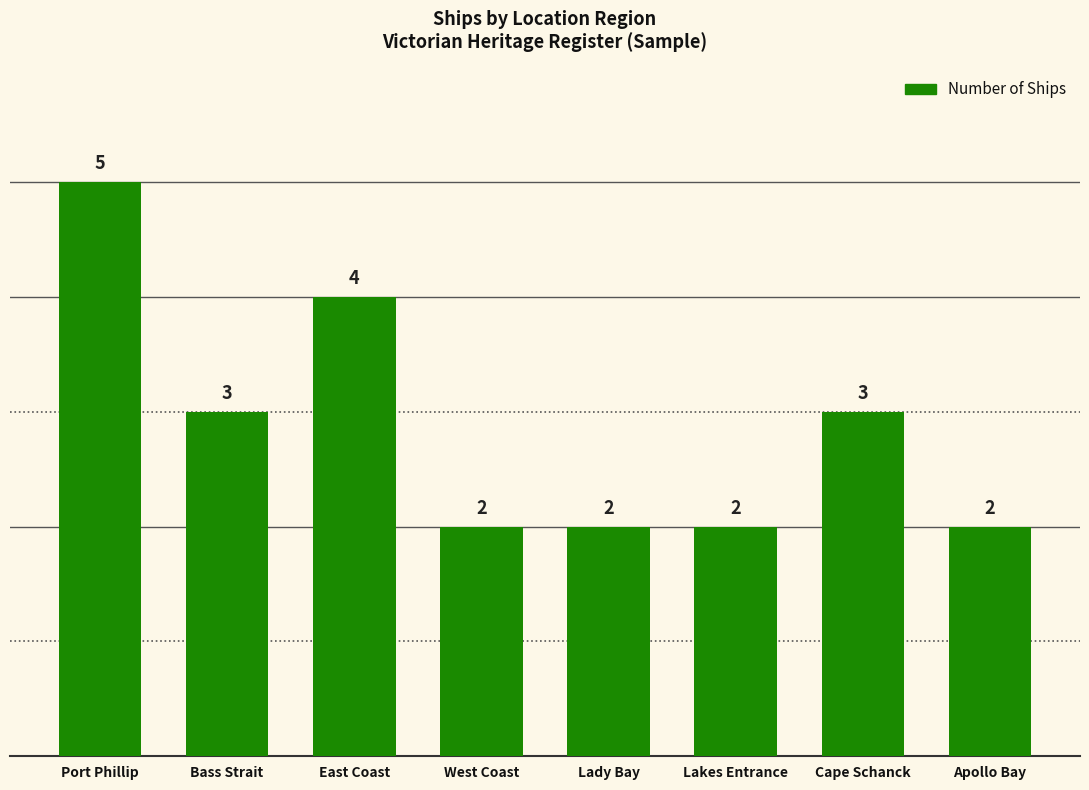

Reading left to right, what are all the values shown in this chart?

5	3	4	2	2	2	3	2